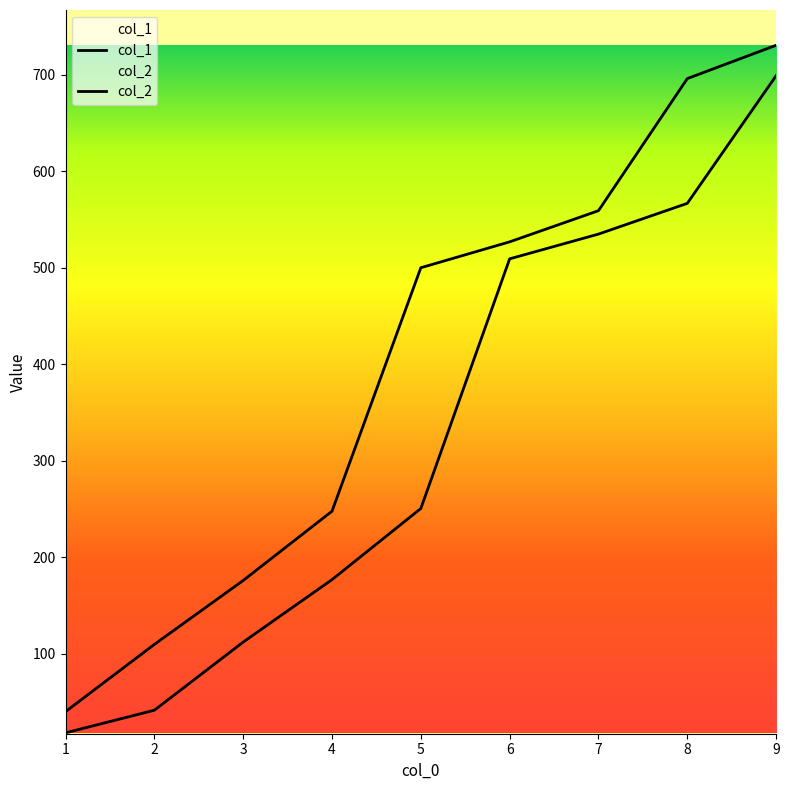

Where does the col_1 series first go above 250?

5